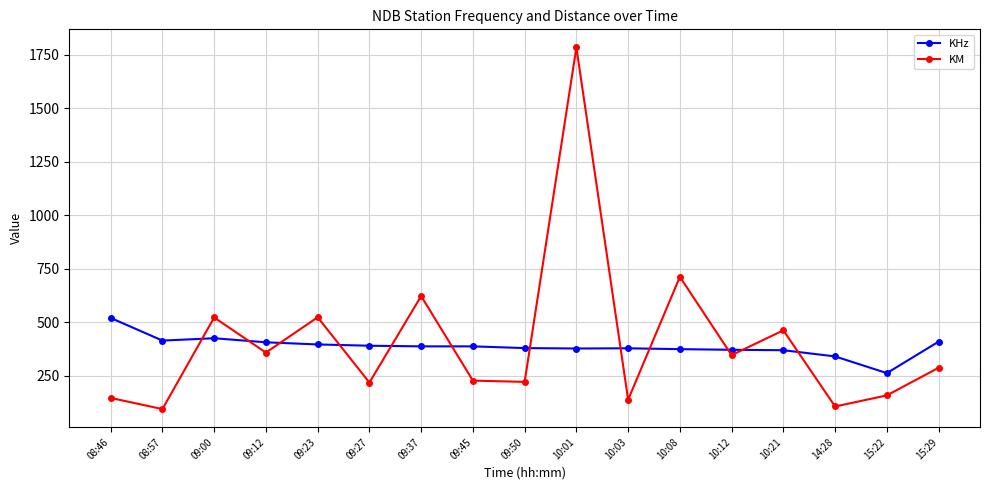

True or false: KM has a value of 805 at 09:00.

False